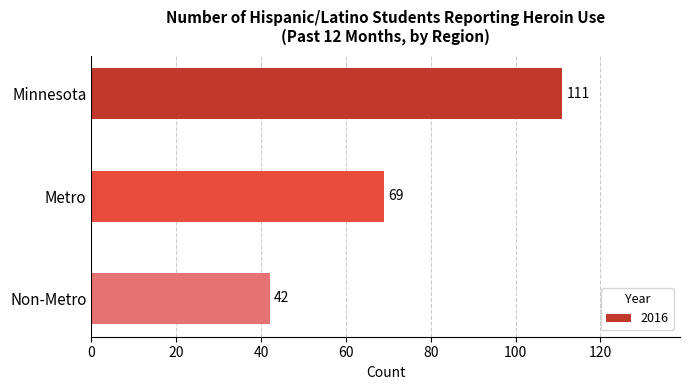

What is the ratio of the value at Minnesota to the value at Non-Metro?

2.6